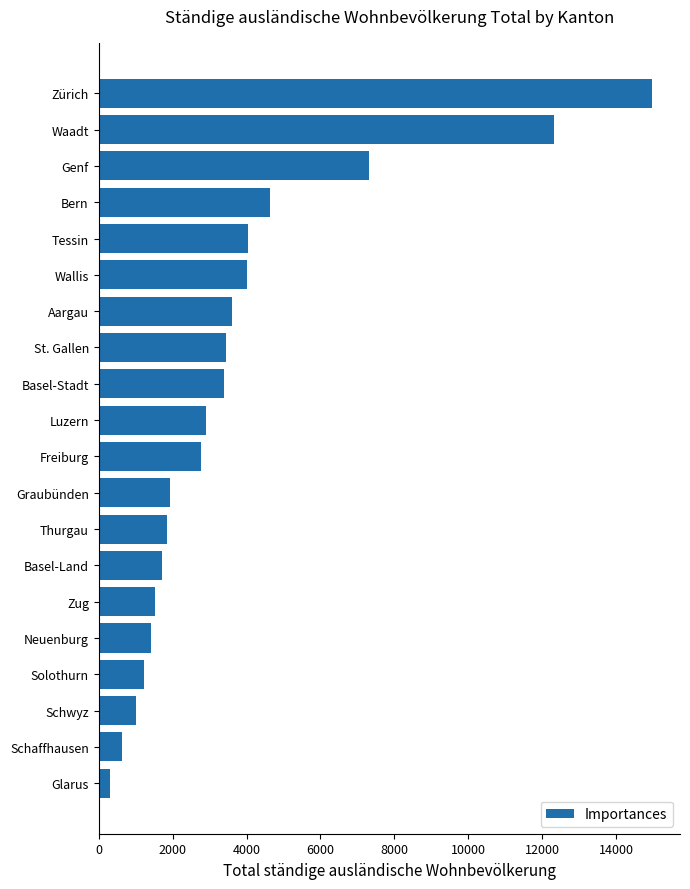

How many distinct data groups are displayed?

1